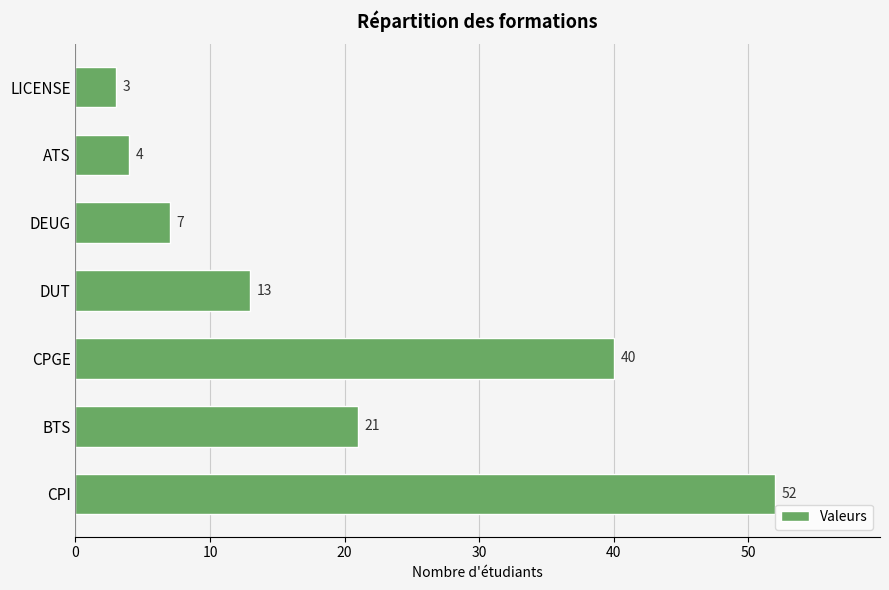

What is the change in value from CPGE to ATS?

-36